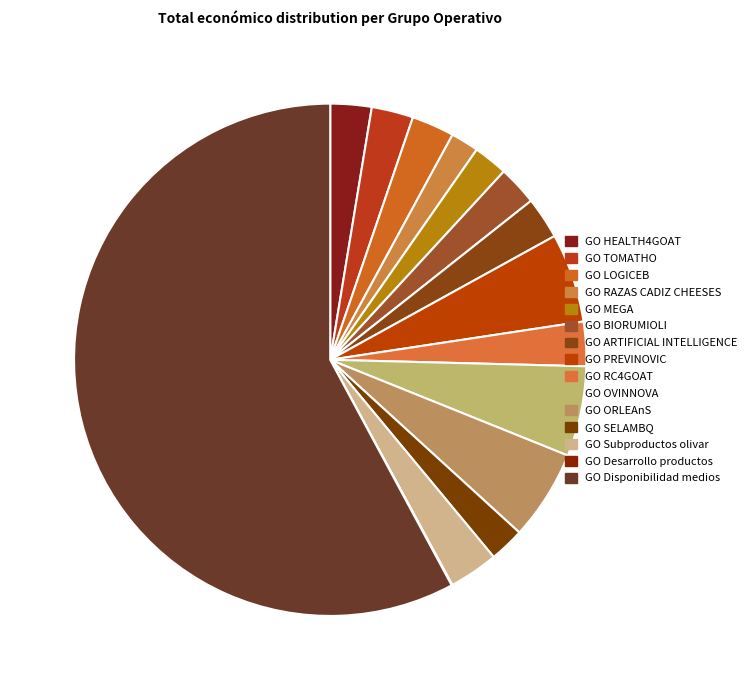

Does any single category account for the majority?

Yes